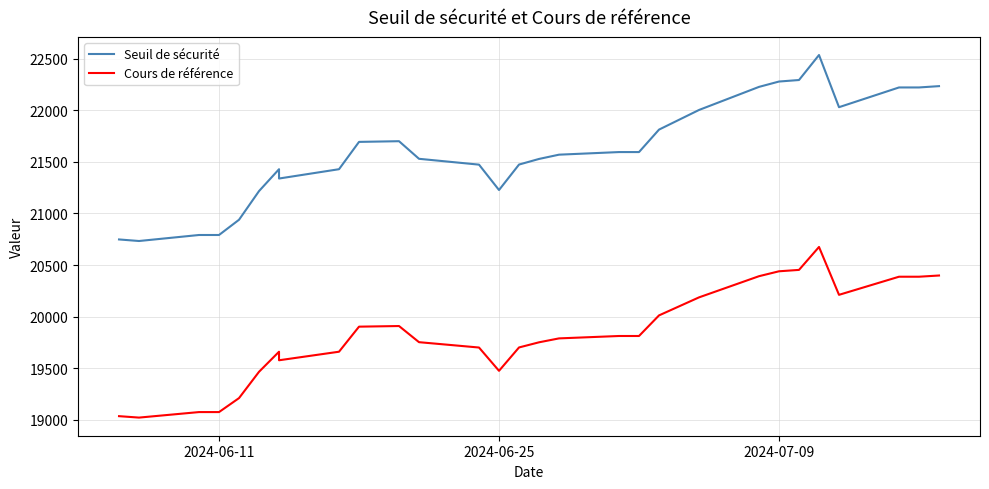

What is the difference between the highest and lowest values at 2024-06-11?

1713.2